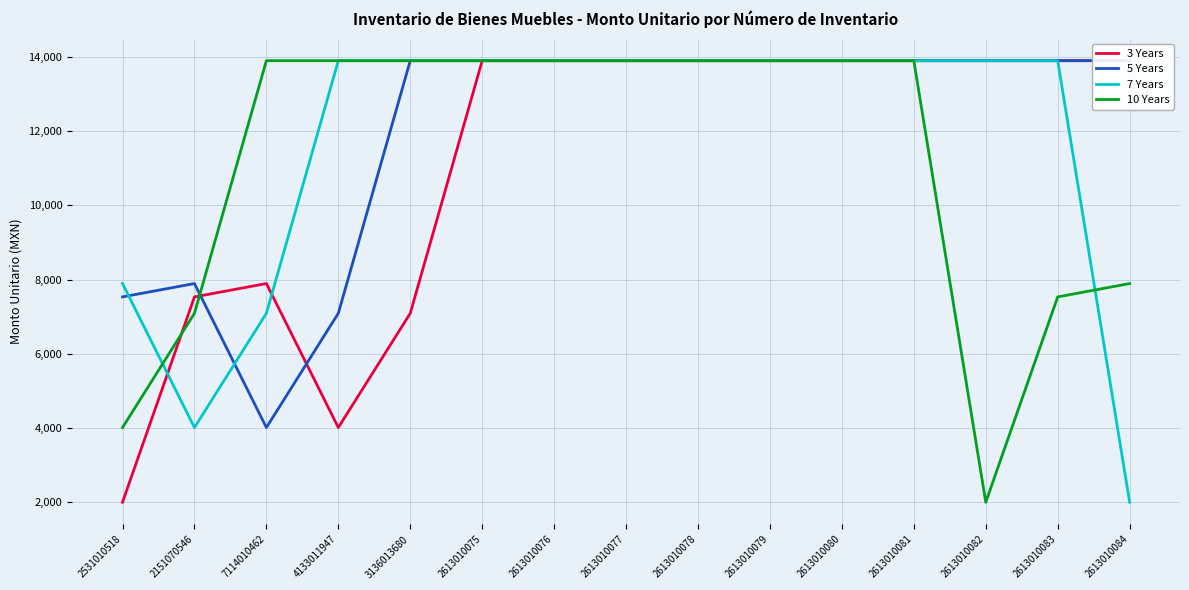

Which series has the widest spread of values?

3 Years